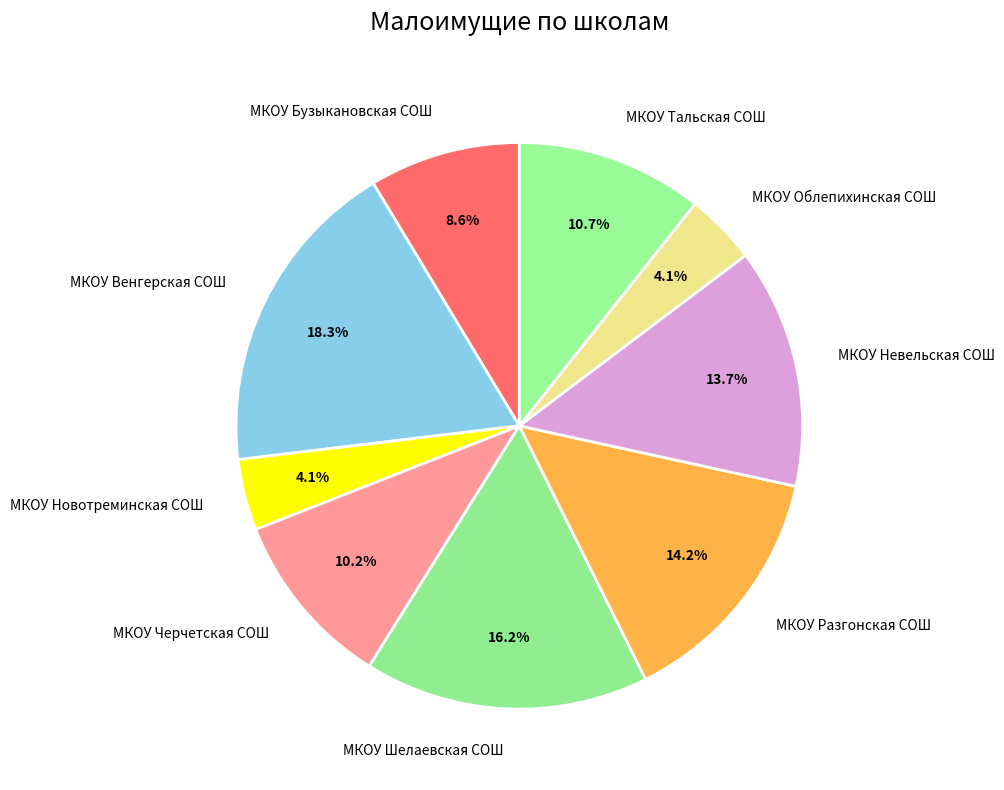

Combined, do МКОУ Невельская СОШ and МКОУ Облепихинская СОШ account for over 50%?

No